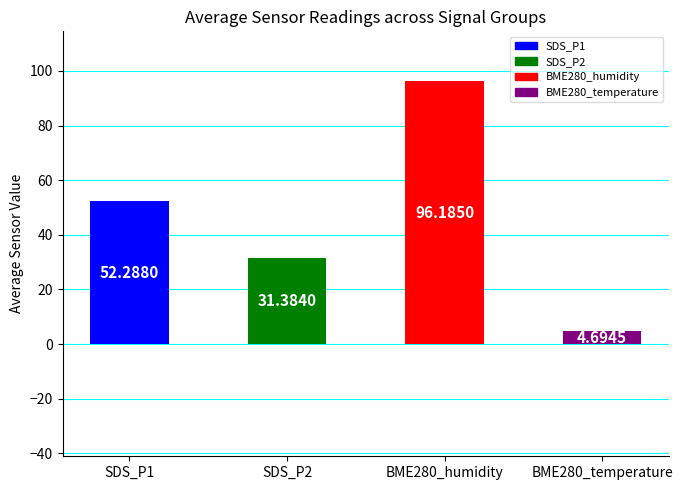

List the labels in order of value, largest first.

BME280_humidity, SDS_P1, SDS_P2, BME280_temperature